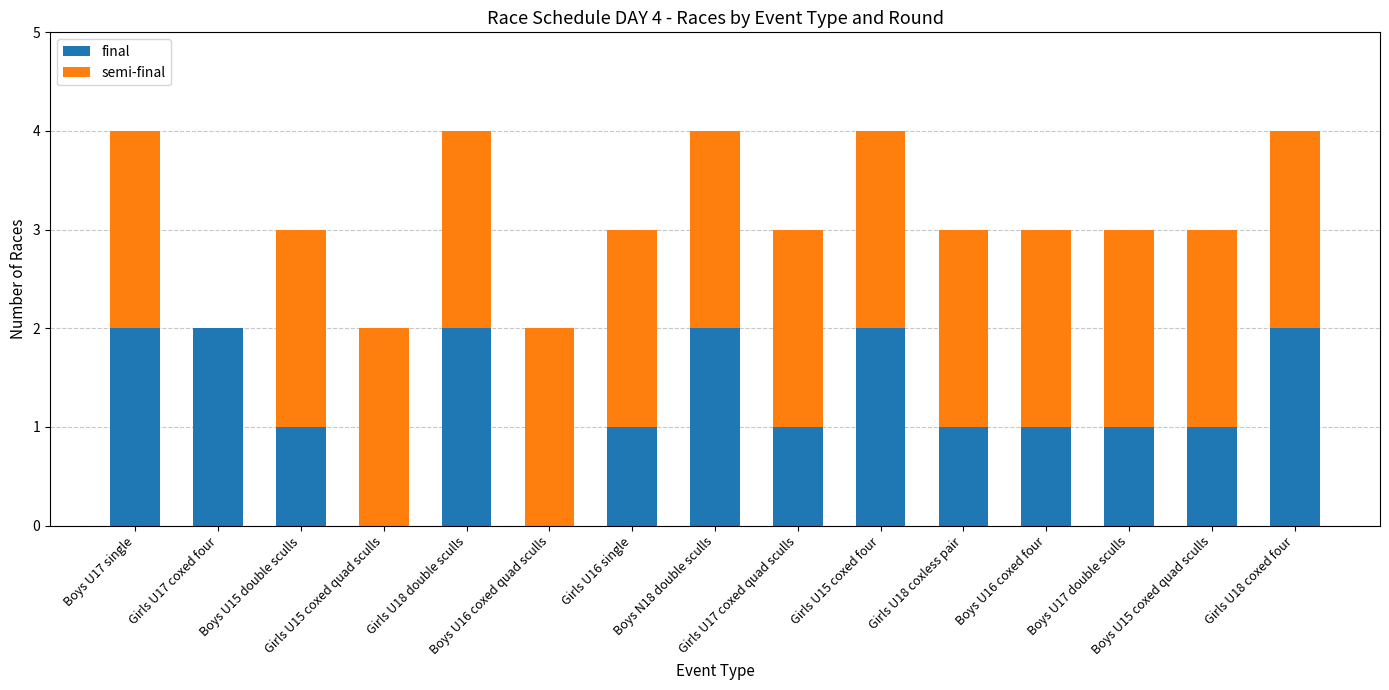

What is the sum of all final values?

19